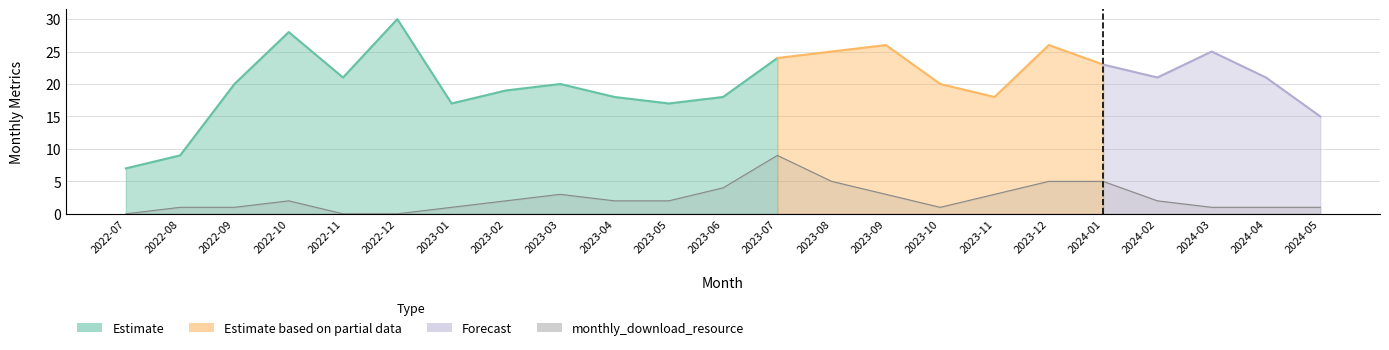

Does the chart display data point markers on the line(s)?

No